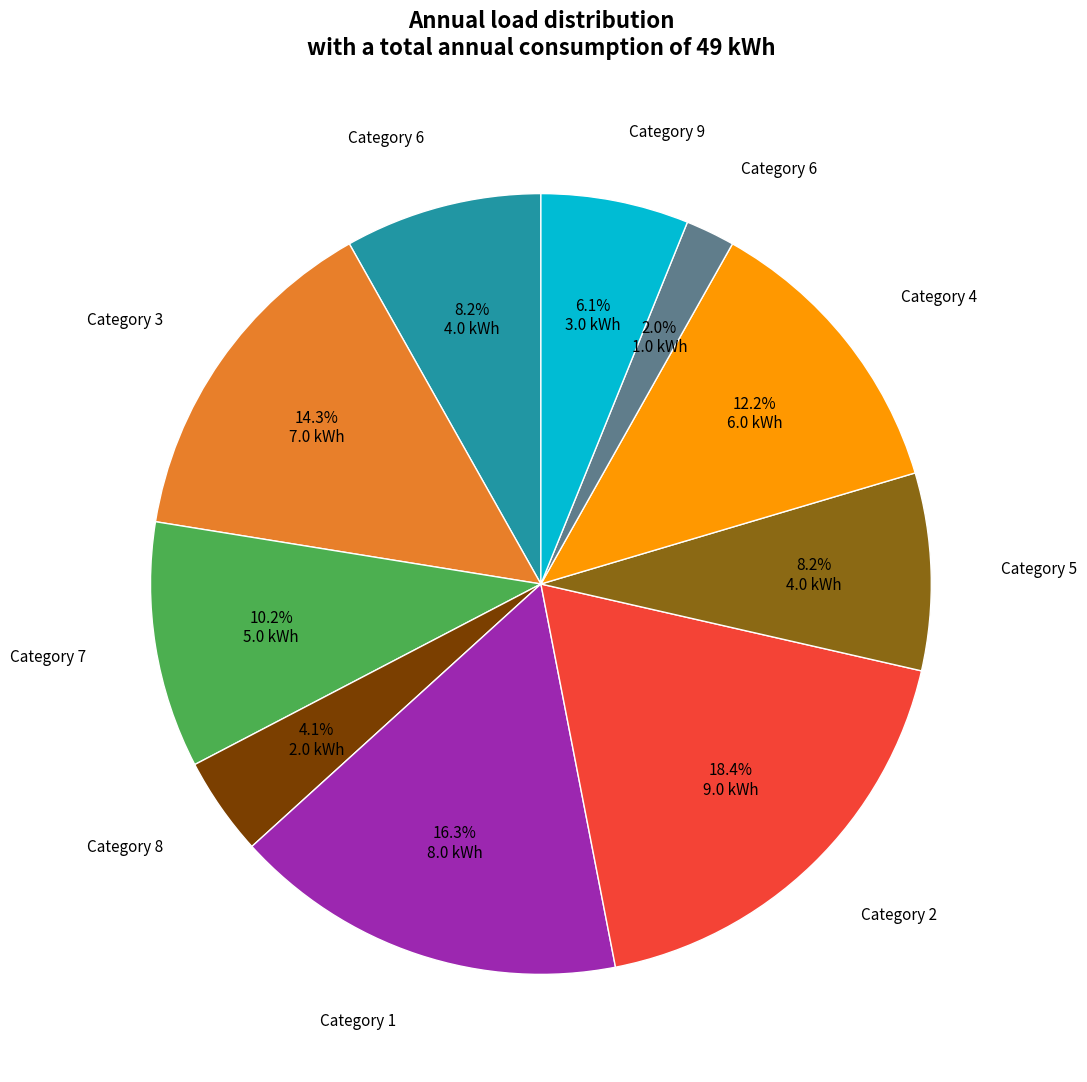

Is there any slice that represents more than half of the pie?

No